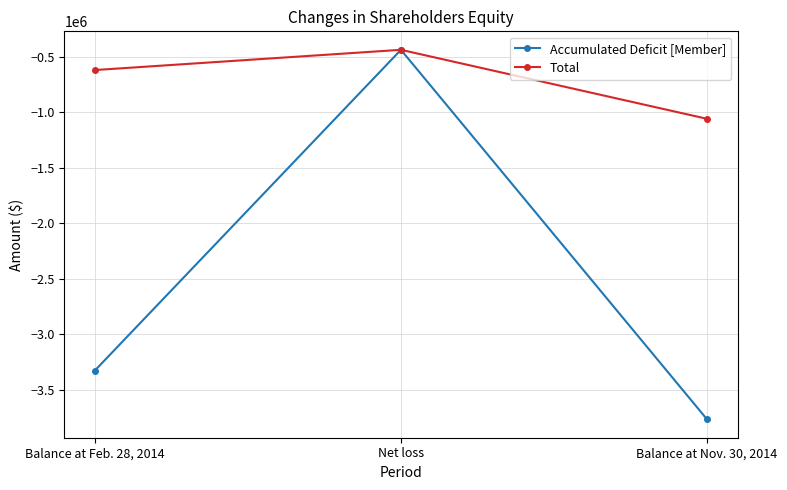

What is the approximate value of Total at Balance at Nov. 30, 2014, to the nearest 10?

-1059510